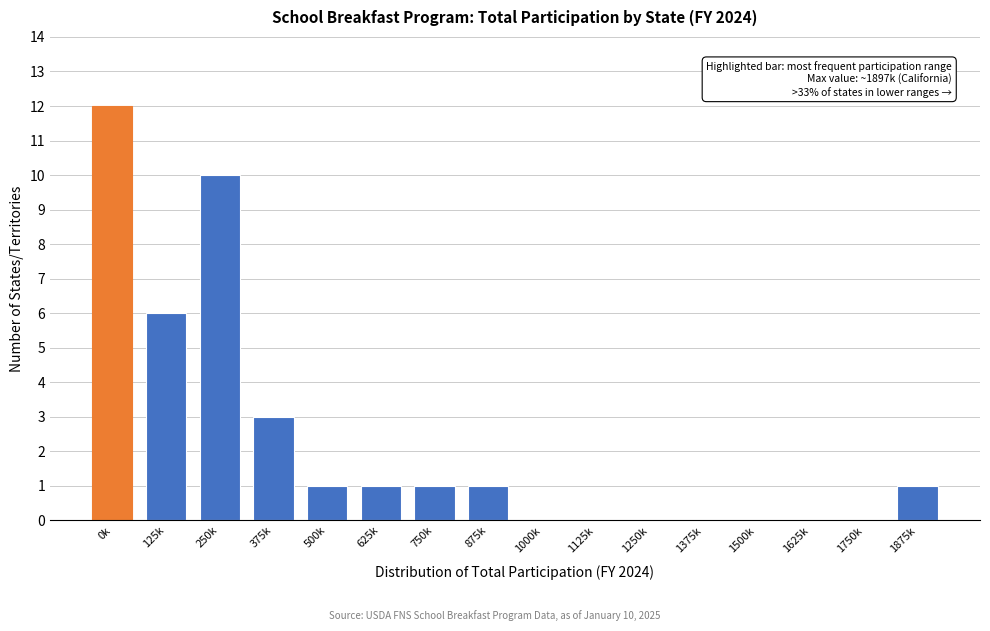

Reading left to right, what are all the values shown in this chart?

0k=12	125k=6	250k=10	375k=3	500k=1	625k=1	750k=1	875k=1	1000k=0	1125k=0	1250k=0	1375k=0	1500k=0	1625k=0	1750k=0	1875k=1